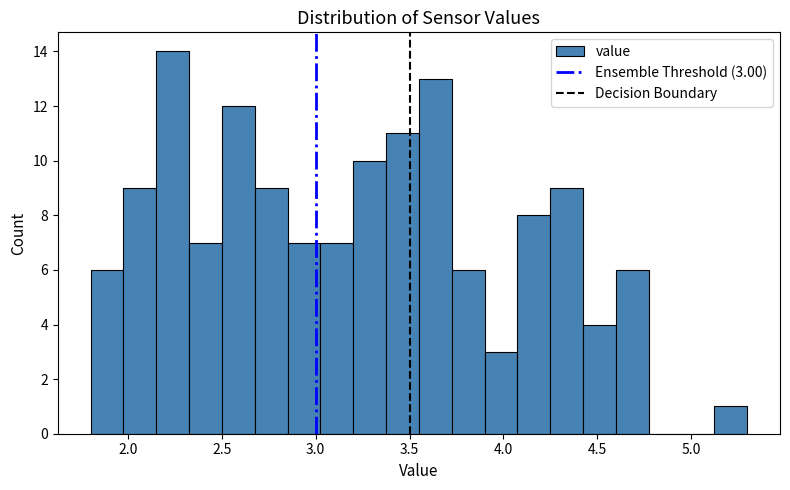

Around what value on the x-axis is the tallest bar? Give the approximate position of its centre, as read against the axis.

2.25